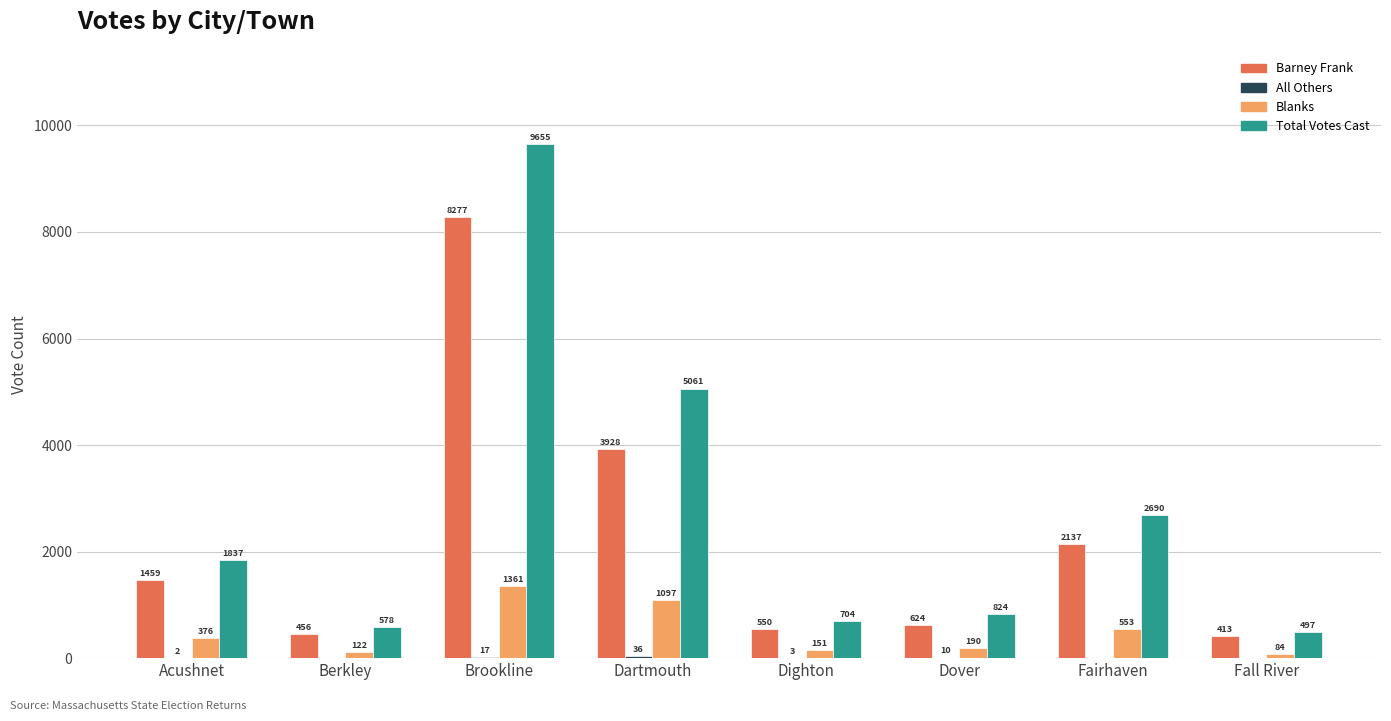

At which label is Total Votes Cast closest to 5076?

Dartmouth